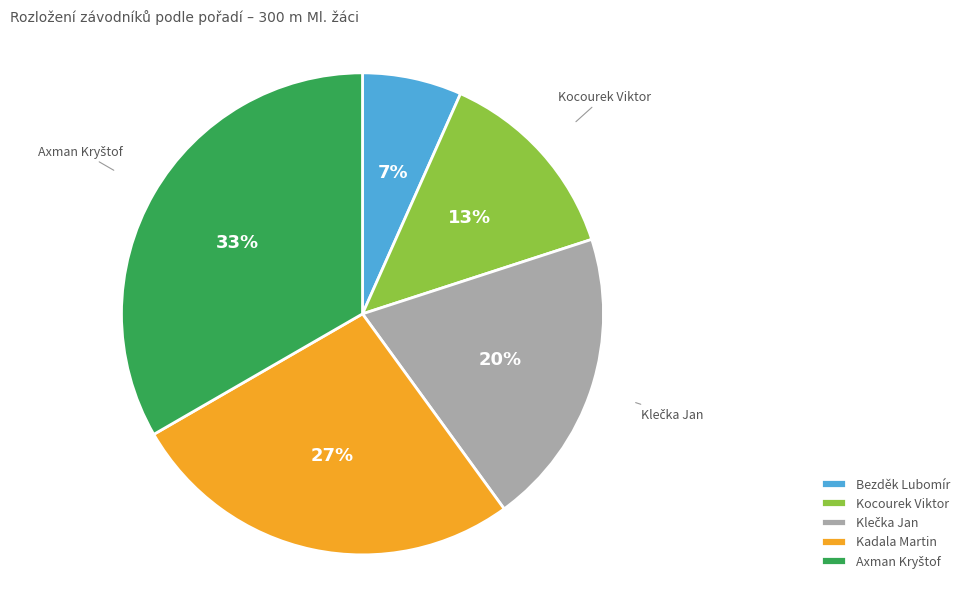

The Kocourek Viktor slice represents 13% of the pie. True or false?

True